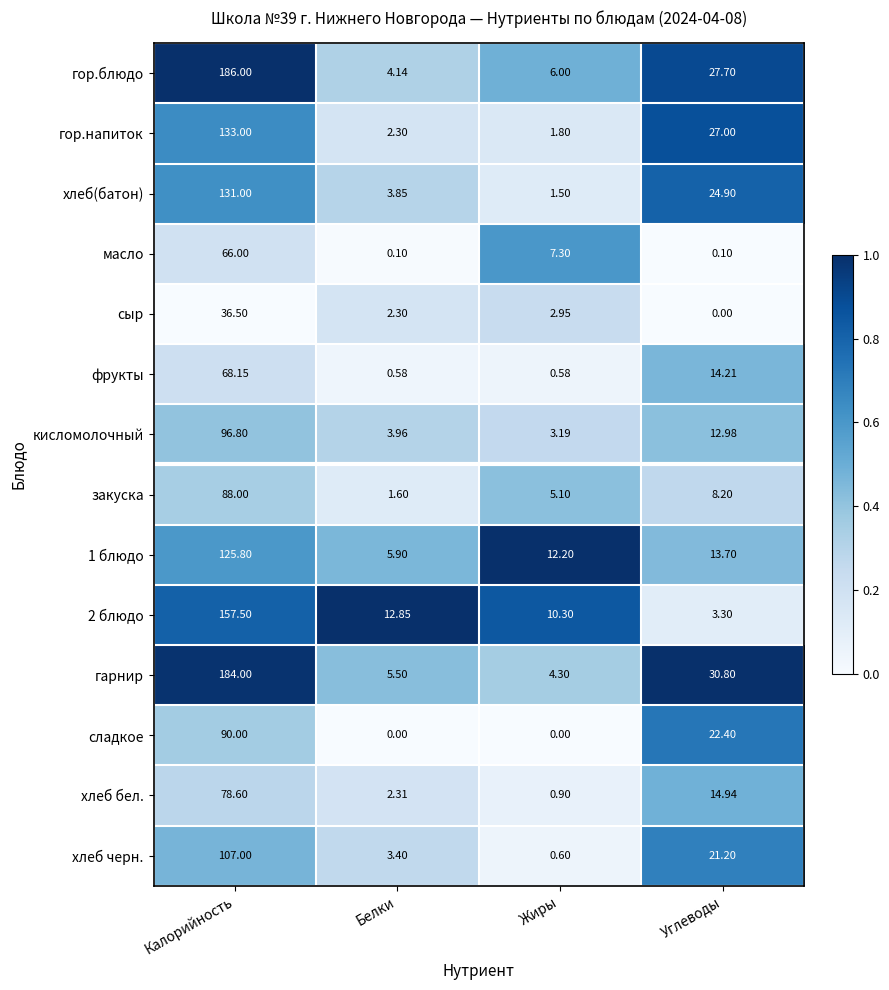

Which label corresponds to the largest value in the chart?

Калорийность